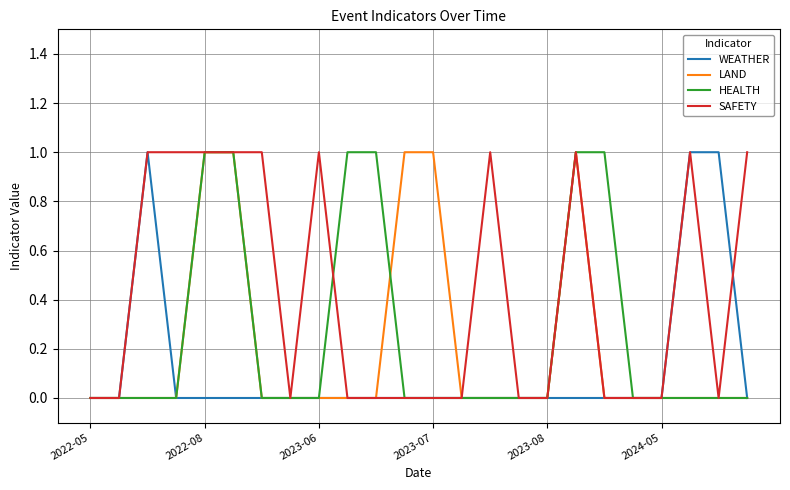

True or false: LAND and SAFETY intersect in this chart.

False